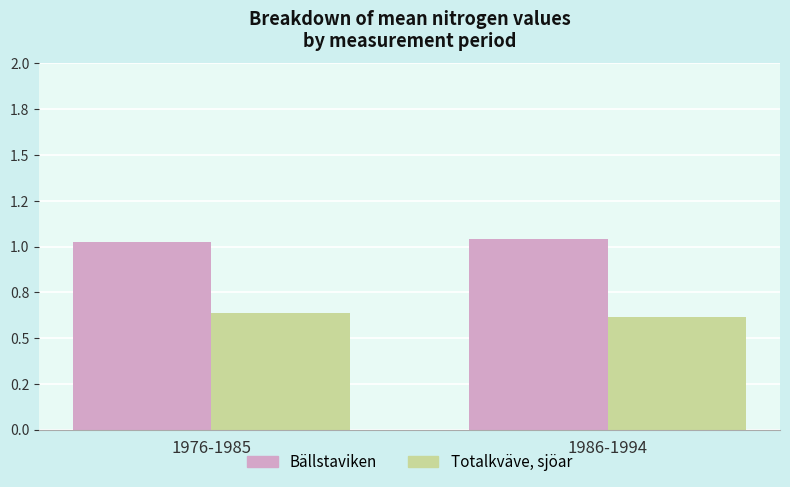

The value of Totalkväve, sjöar at 1986-1994 is 0.2. True or false?

False